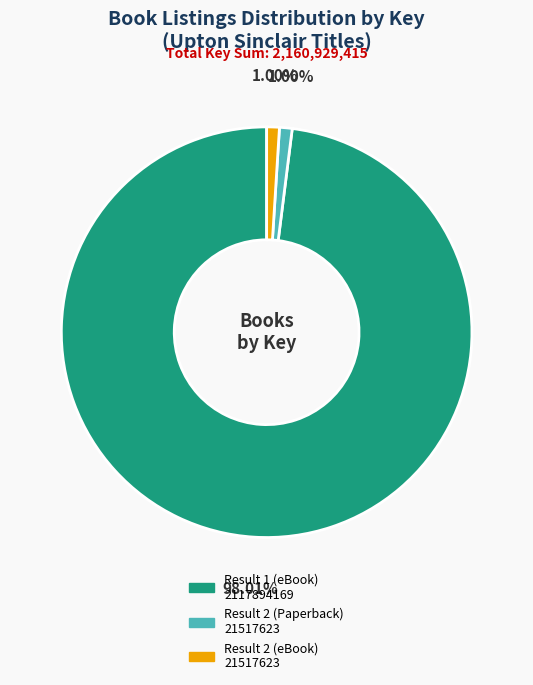

Is there a majority slice in this chart?

Yes